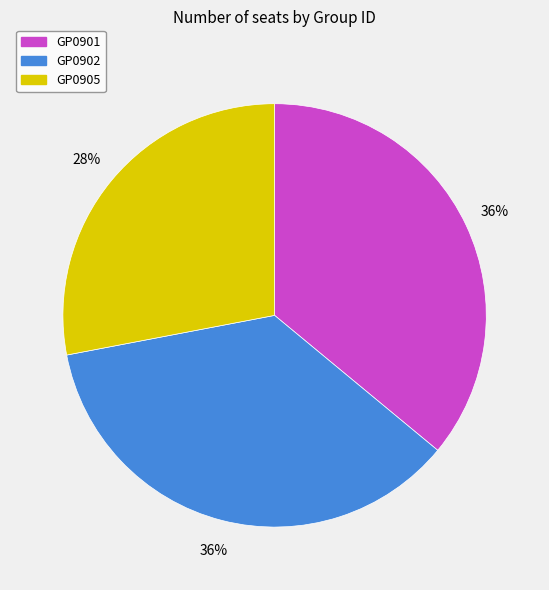

How many slices are in this pie chart?

3